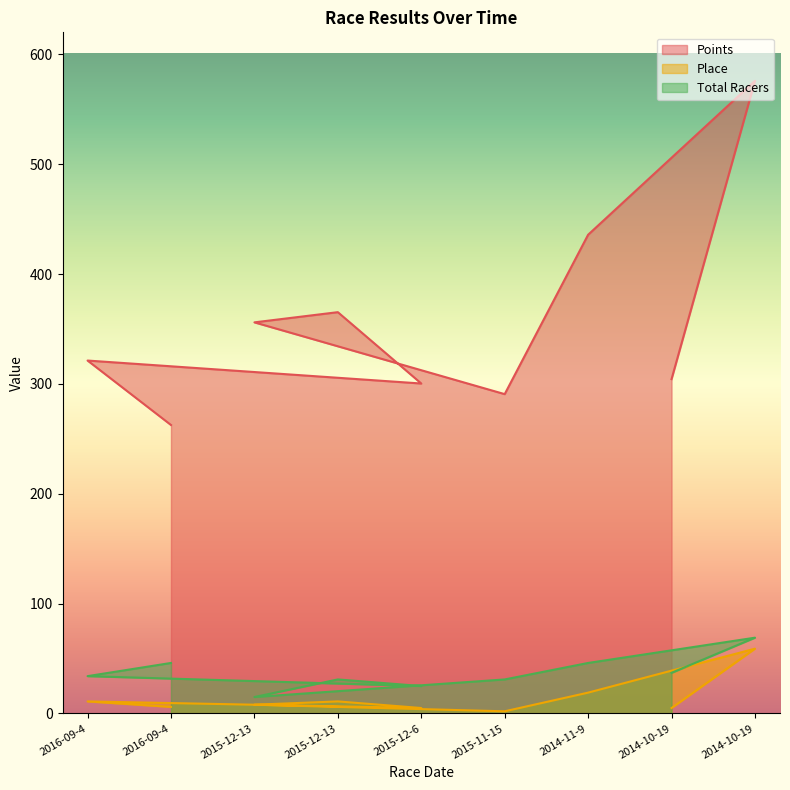

The Points series shows 365.3 at 2015-12-13. True or false?

True